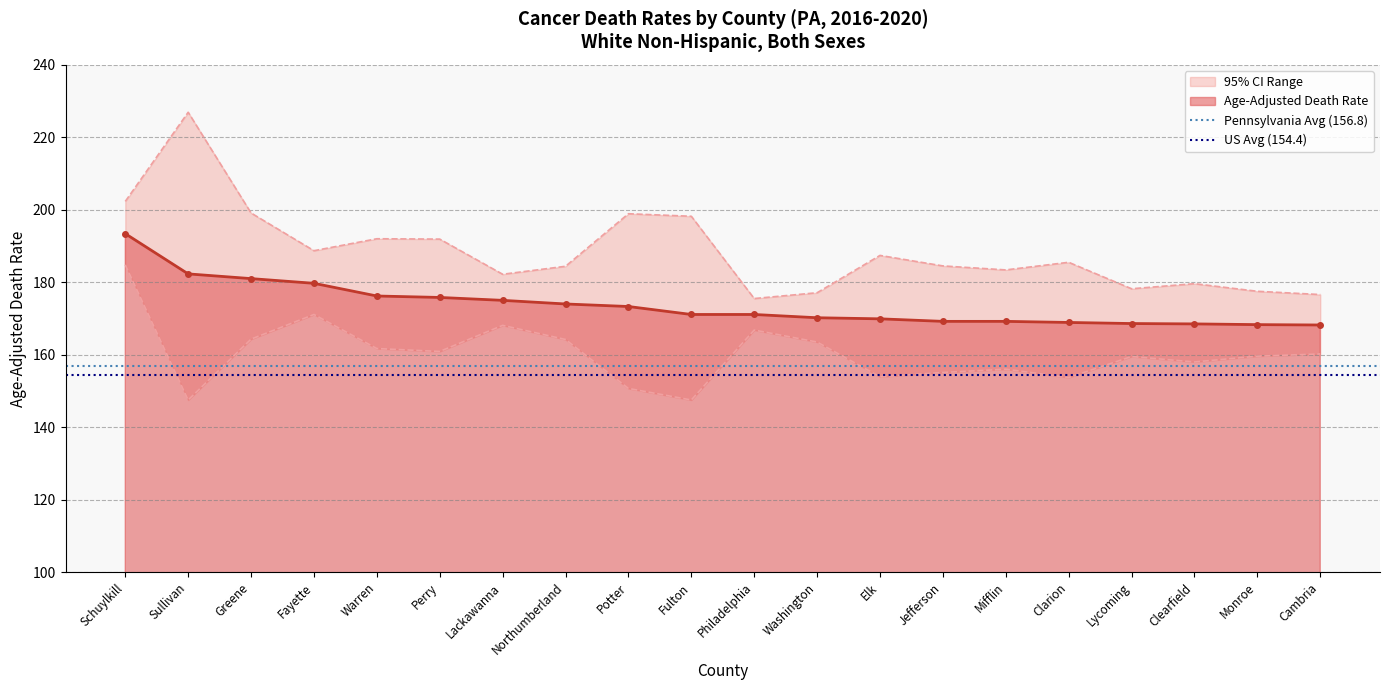

What is the value of the Age-Adjusted Death Rate point at the 8th from the left?

174.0